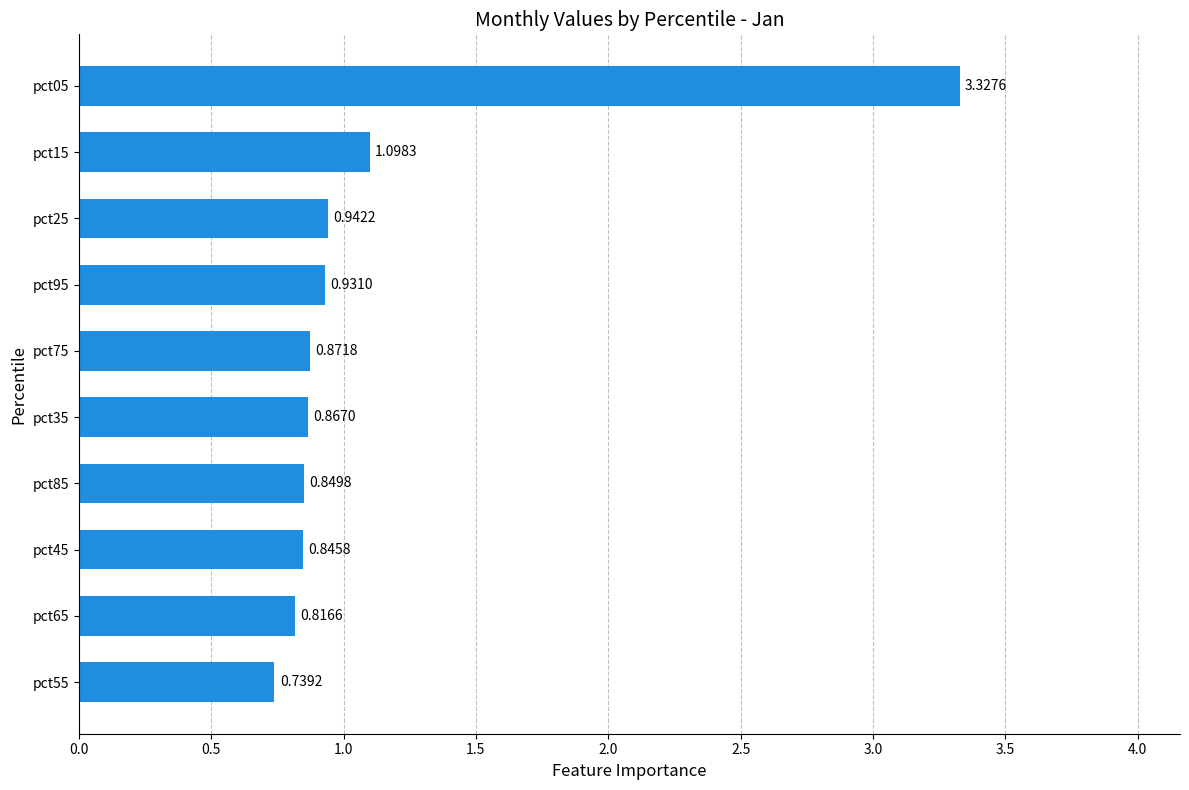

Which has a higher value, pct05 or pct55?

pct05